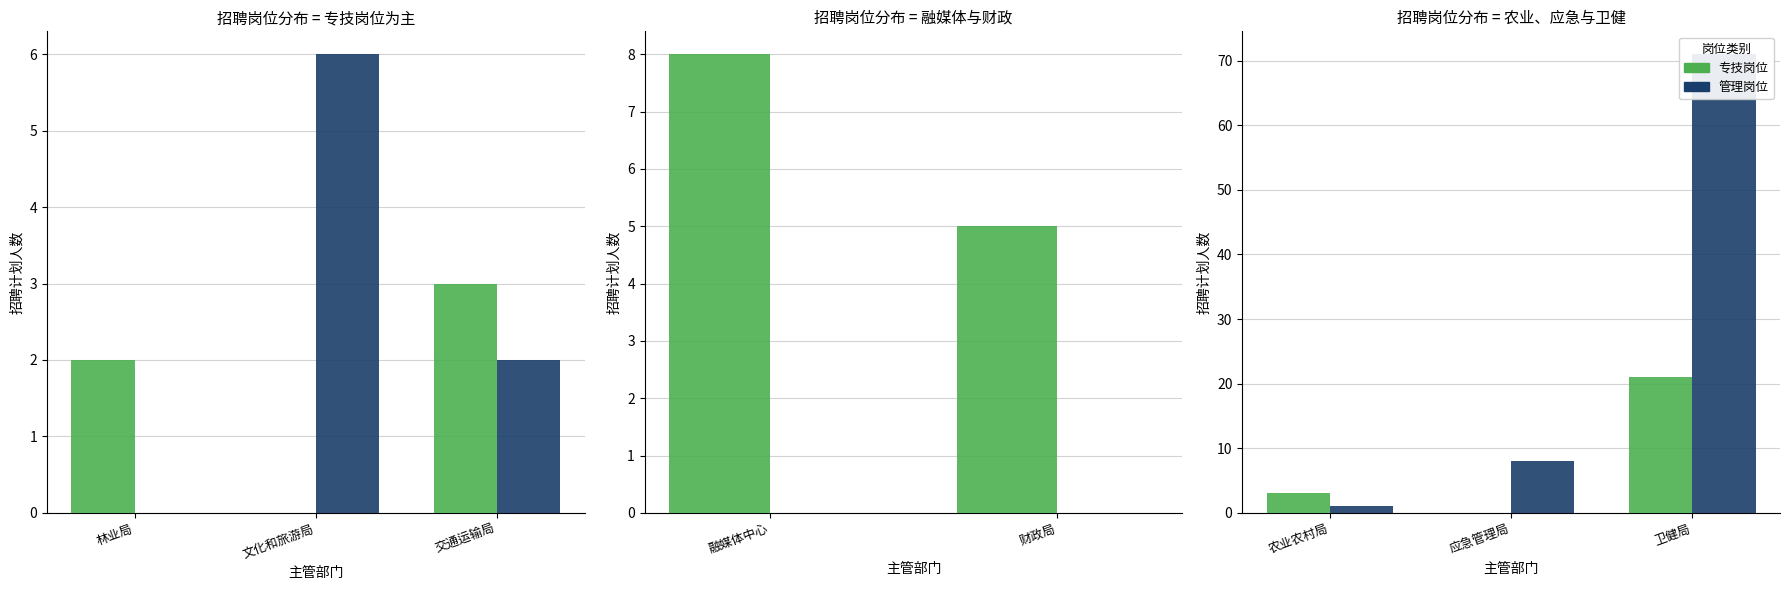

What is the value of the 管理岗位 bar at the 1st from the left?

1